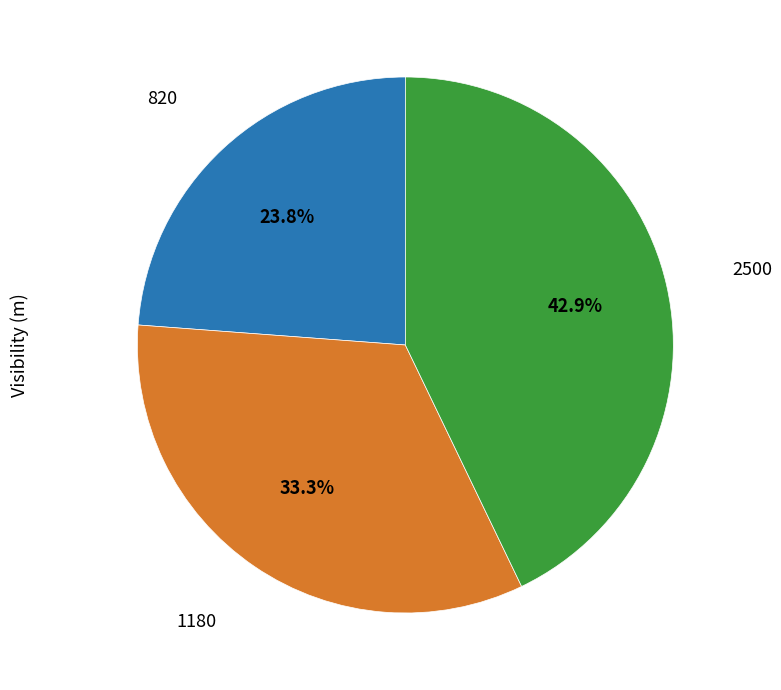

Is there any slice that represents more than half of the pie?

No